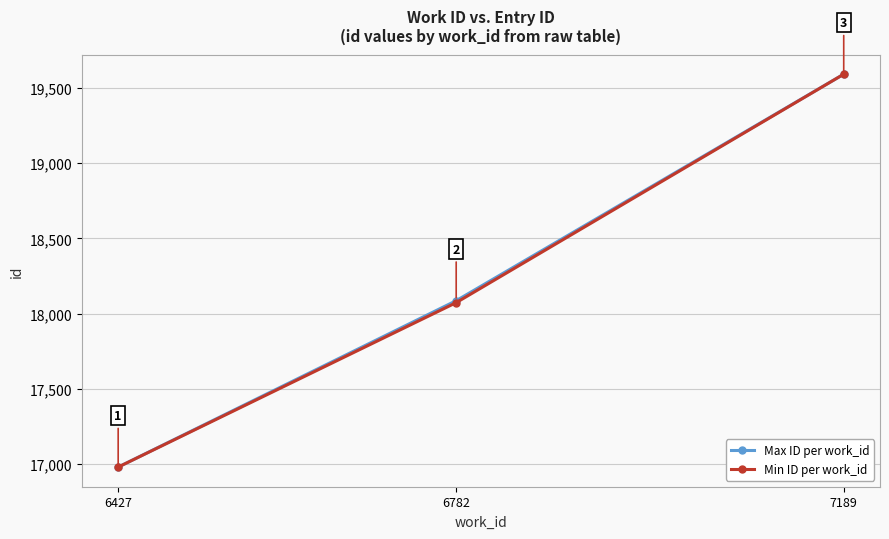

Reading left to right, transcribe all the data shown in this chart.

Max ID per work_id: 6427=16981	6782=18086	7189=19590
Min ID per work_id: 6427=16981	6782=18073	7189=19590